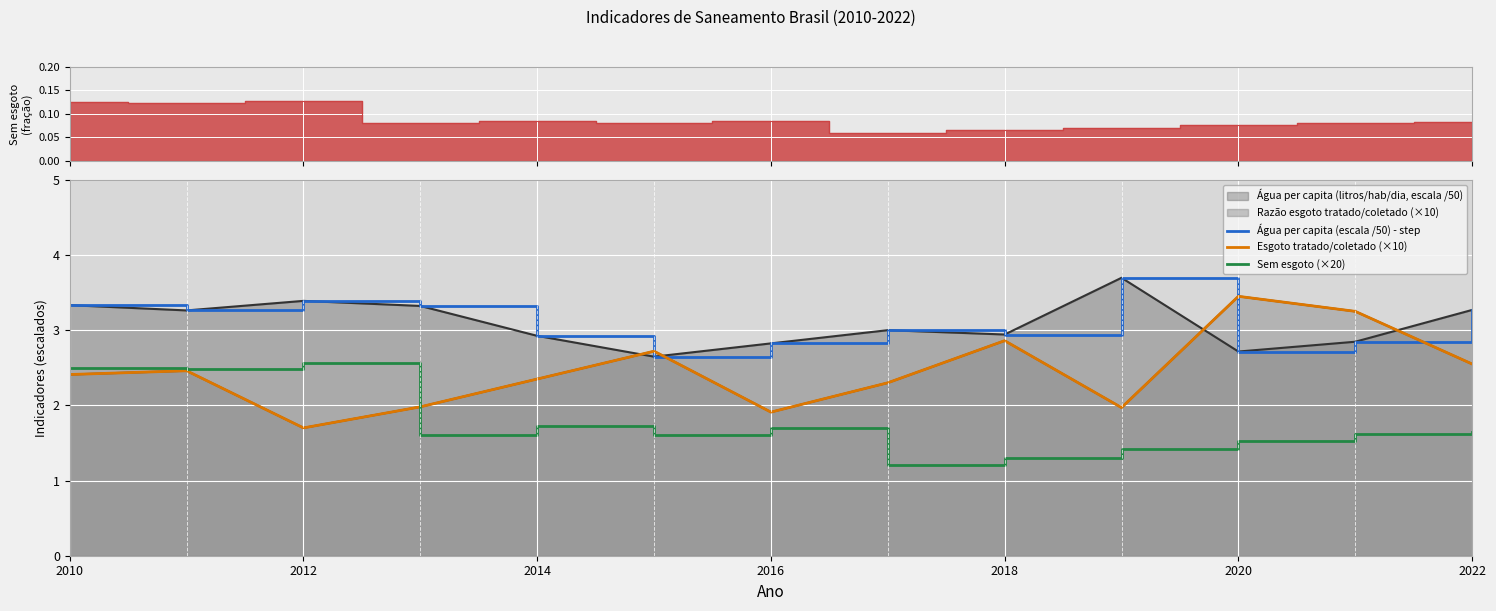

True or false: Água per capita (escala /50) - step and Sem esgoto (×20) cross at least once.

False